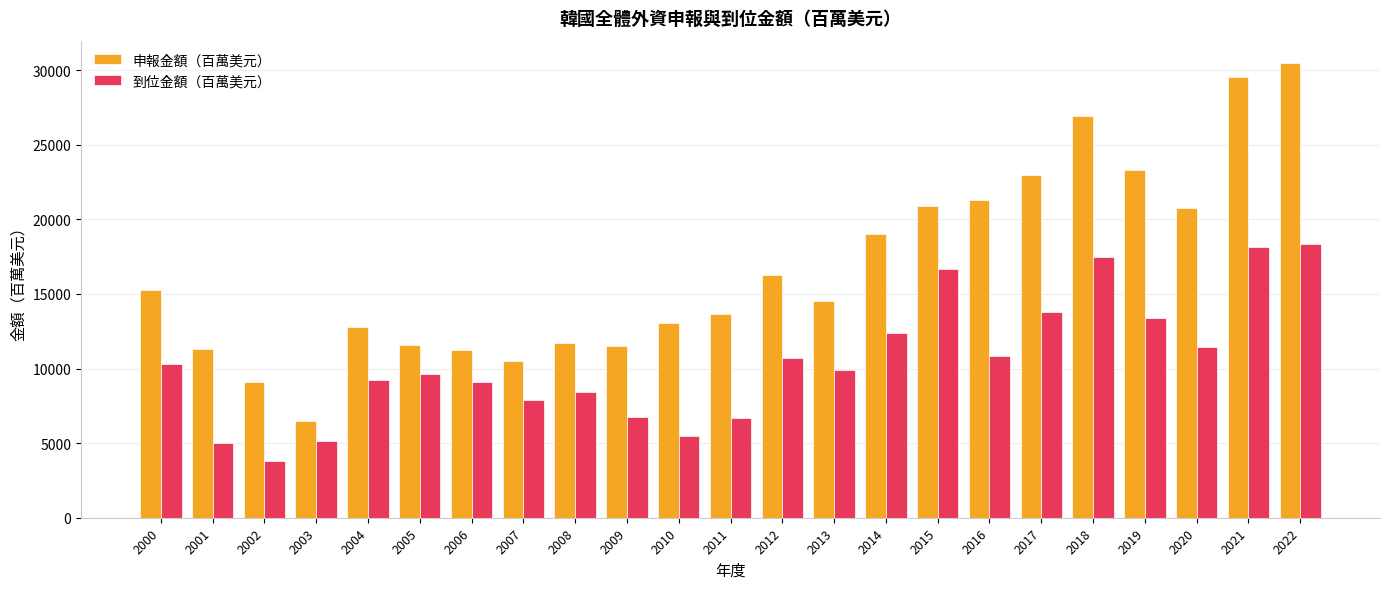

List the series in order of their peak value, lowest first.

到位金額（百萬美元）, 申報金額（百萬美元）